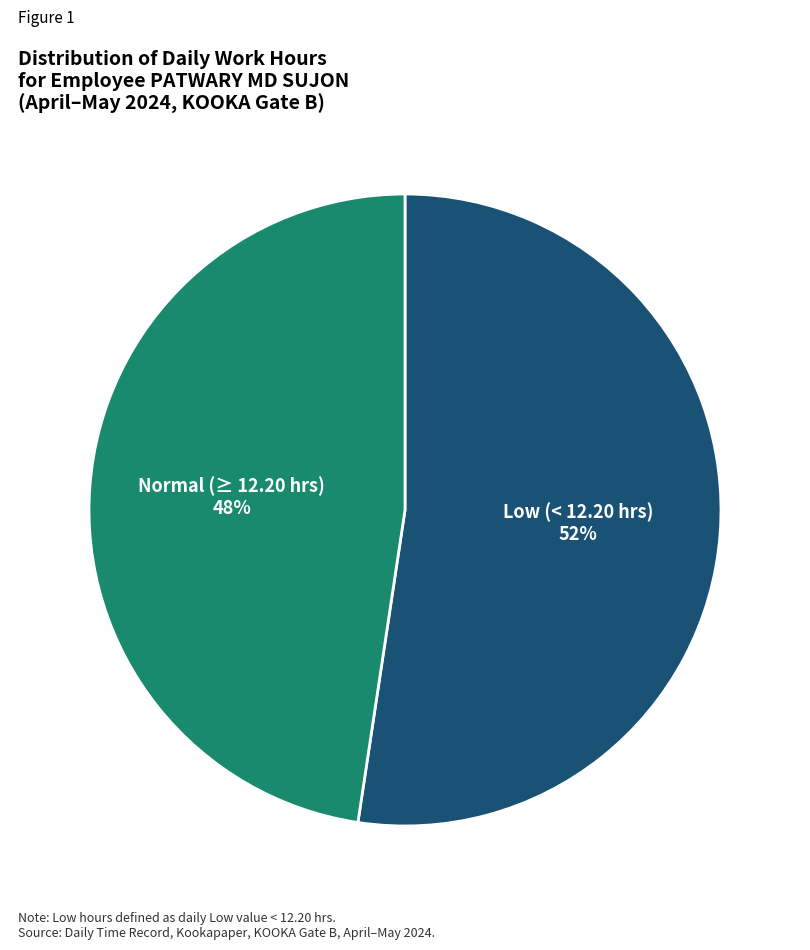

Do Normal (≥ 12.20 hrs) and Low (< 12.20 hrs) together represent more than half of the pie?

Yes